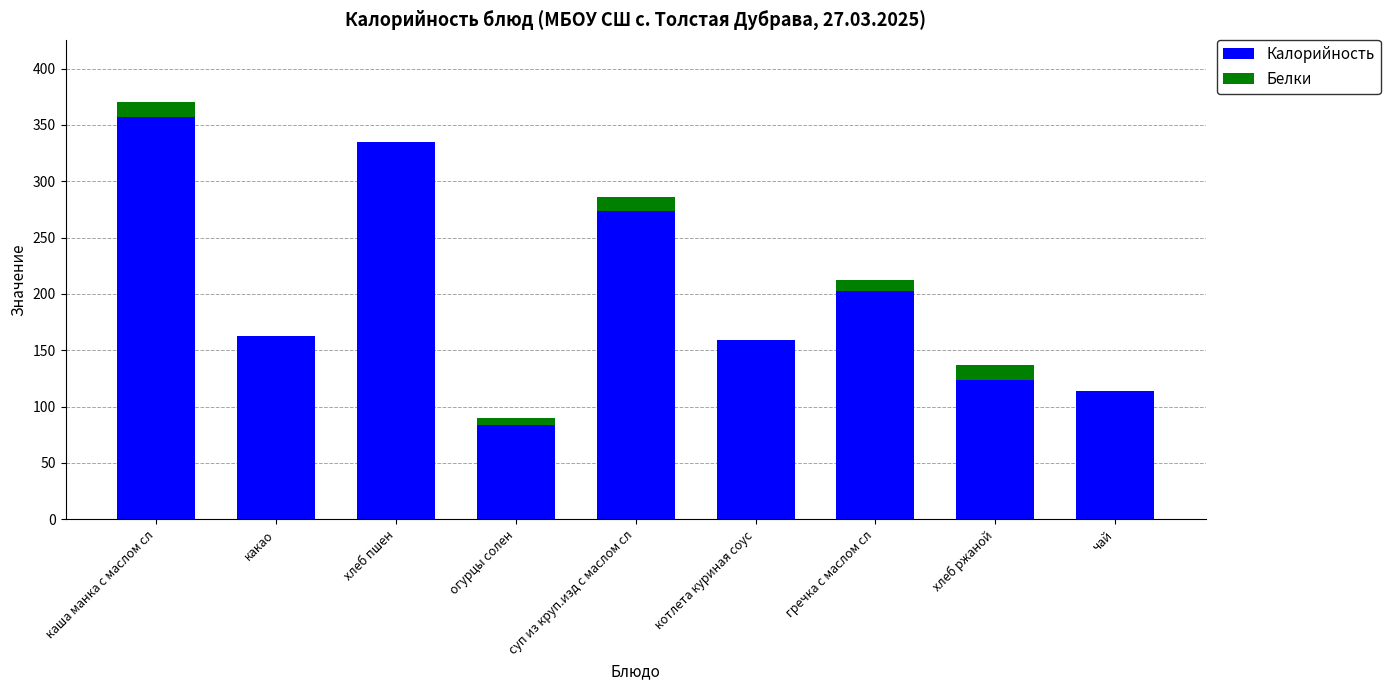

The Калорийность series shows 84 at огурцы солен. True or false?

True